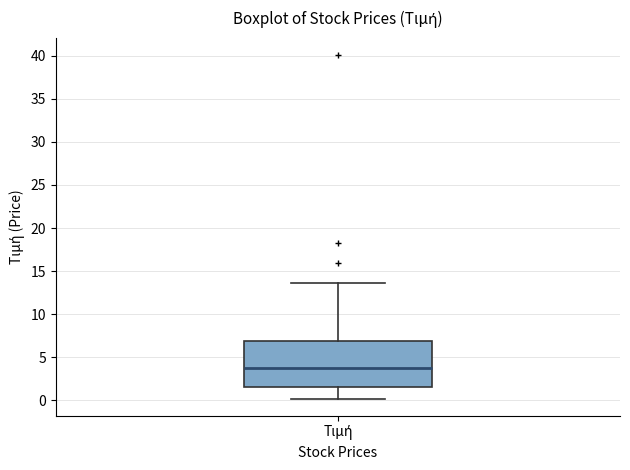

Where does the lower whisker of the box for Τιμή end on the y-axis? The values are not printed on the chart, so give them approximately, as read against the axis.

0.0